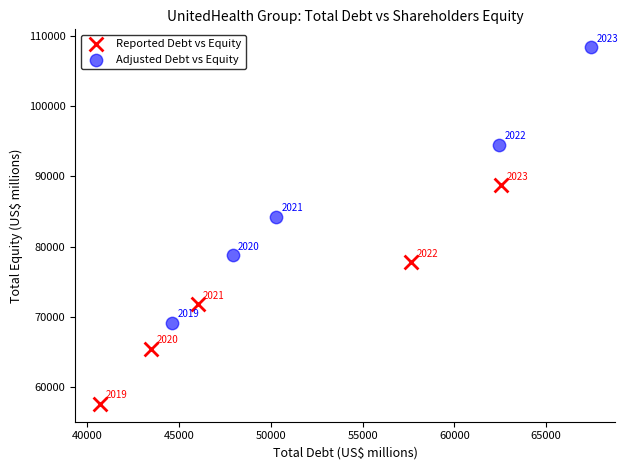

Which series has the largest Y range (max minus min)?

Adjusted Debt vs Equity